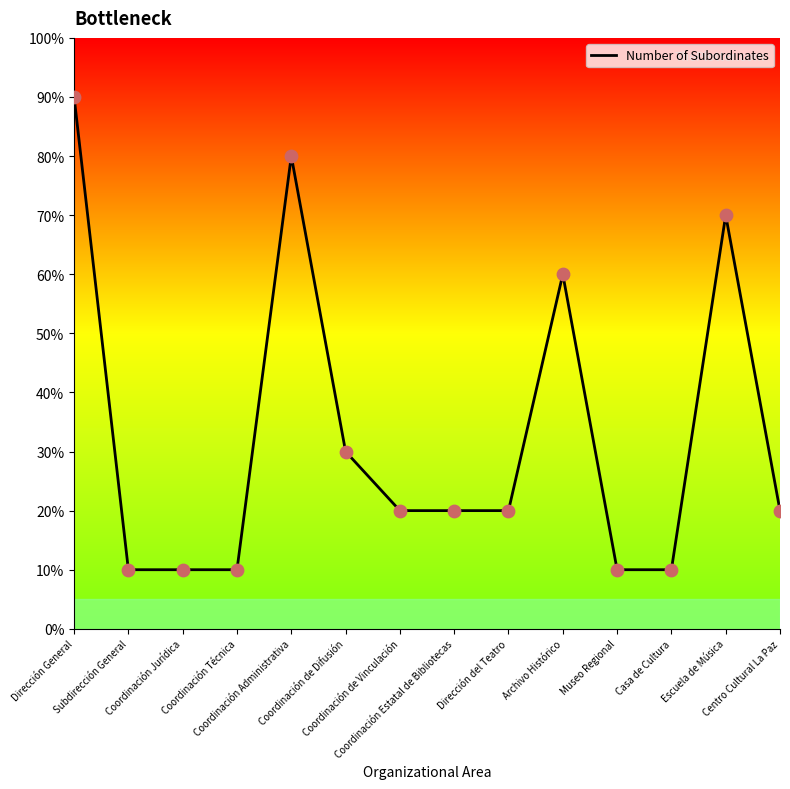

What is the ratio of the value at Subdirección General to the value at Coordinación Administrativa?

0.1